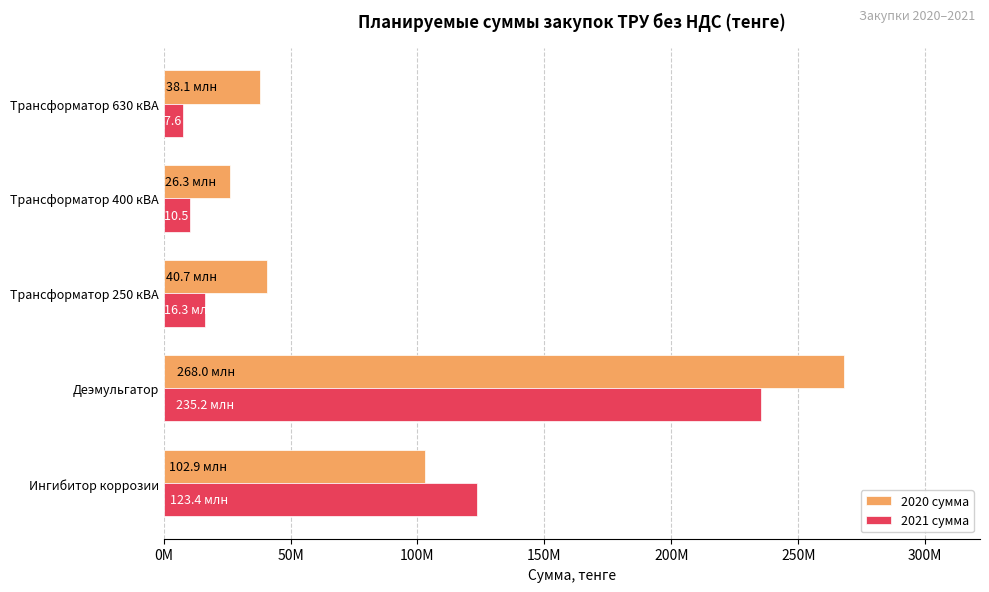

What is the value of the 2020 сумма bar at the 5th from the left?

38105365